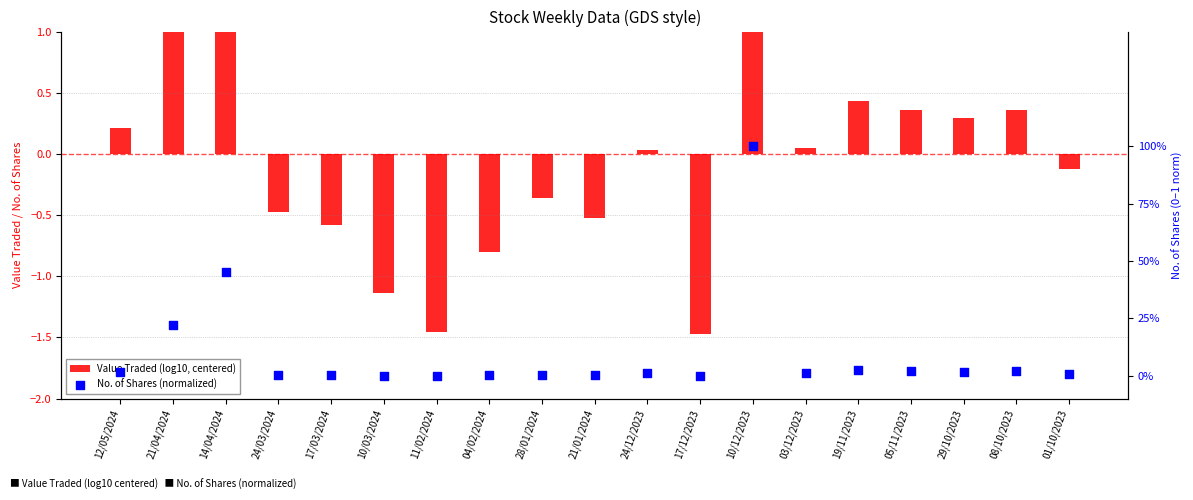

Is the value of No. of Shares (normalized) at 04/02/2024 greater than the value of Value Traded (log10, centered) at 17/12/2023?

Yes